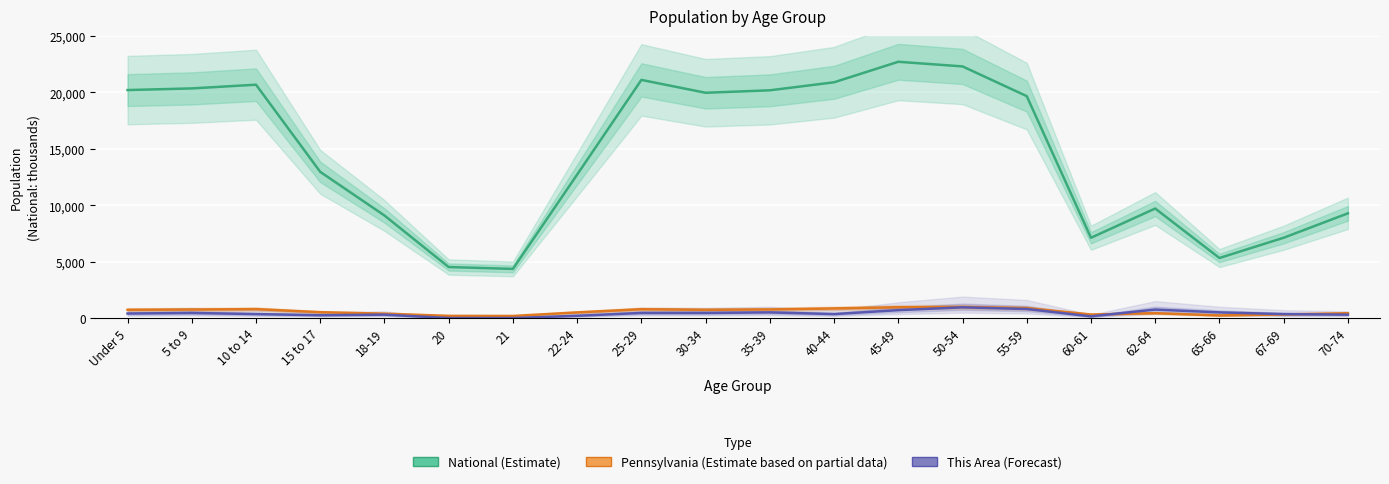

At how many categories does at least one series exceed 5180?

18